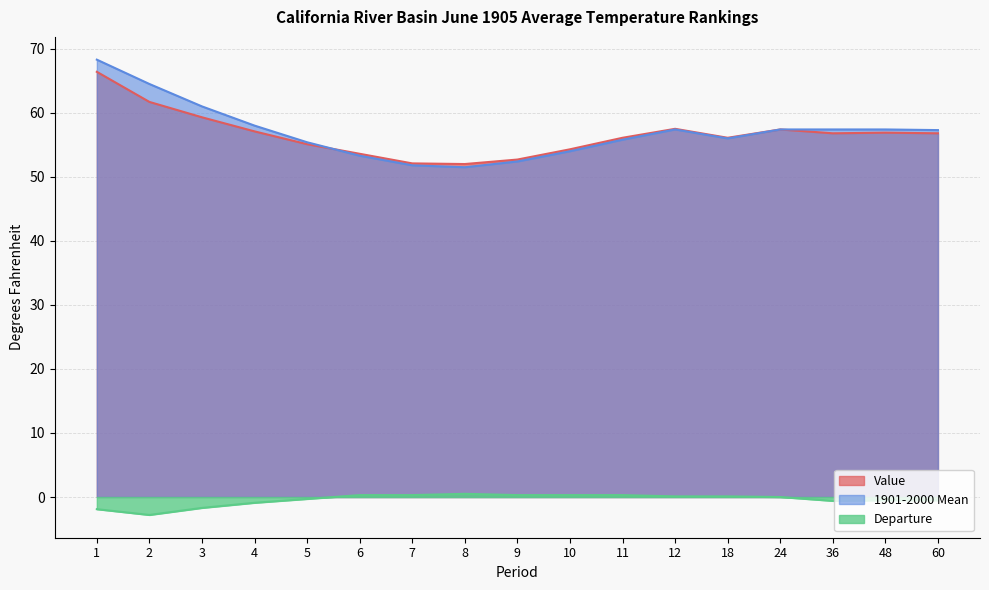

True or false: Value and Departure cross at least once.

False